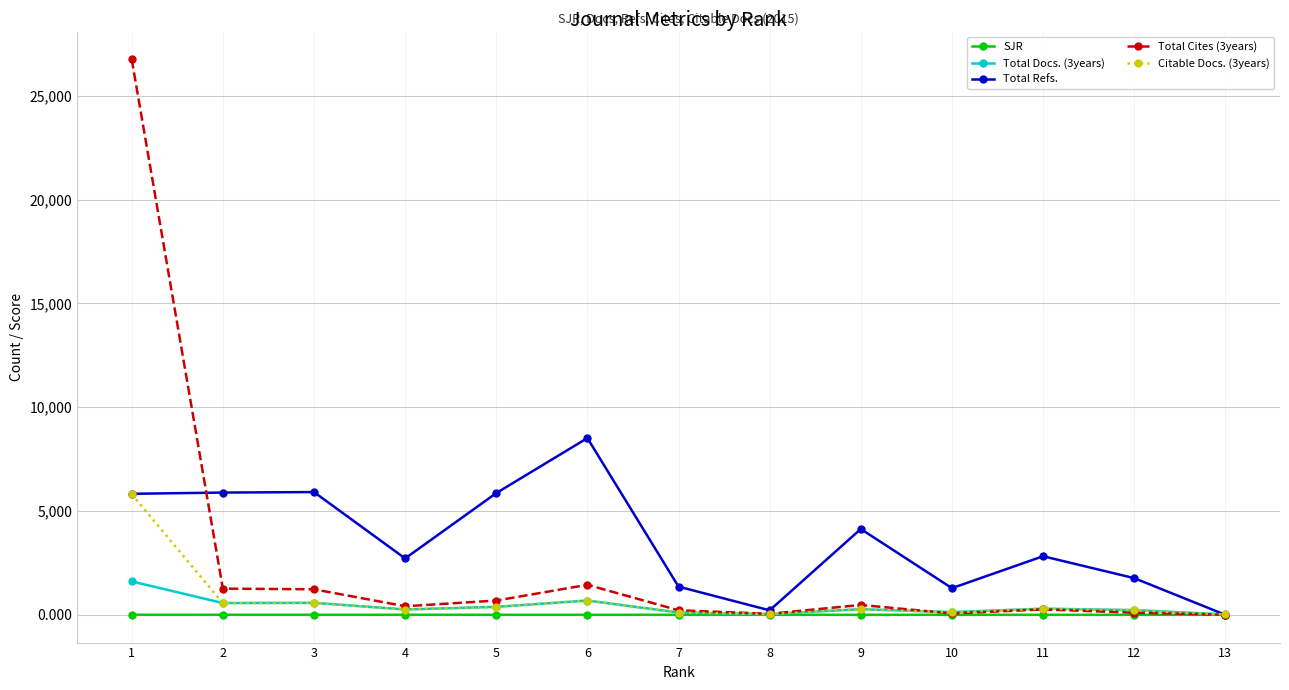

What is the sum of the Citable Docs. (3years) values at 6 and 13?

701.0